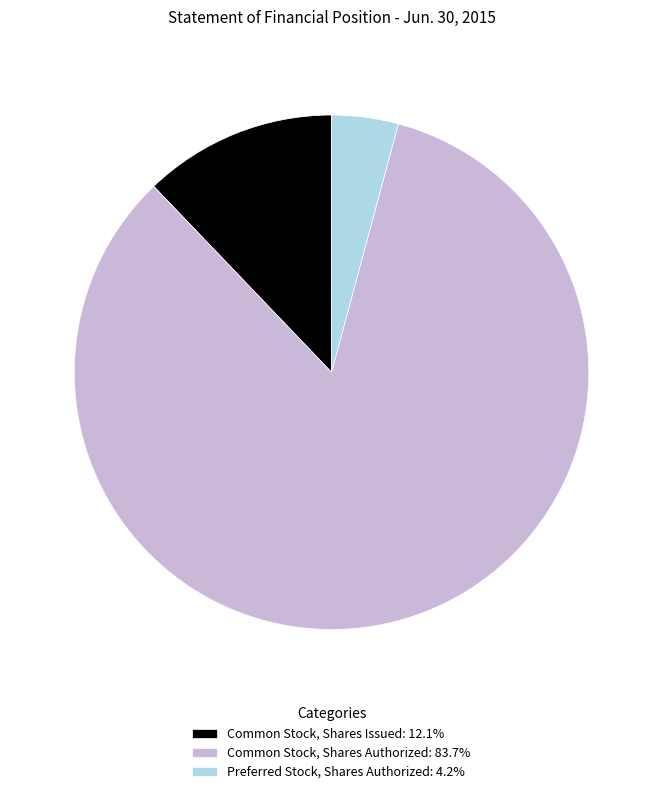

The Preferred Stock, Shares Authorized slice represents 17% of the pie. True or false?

False